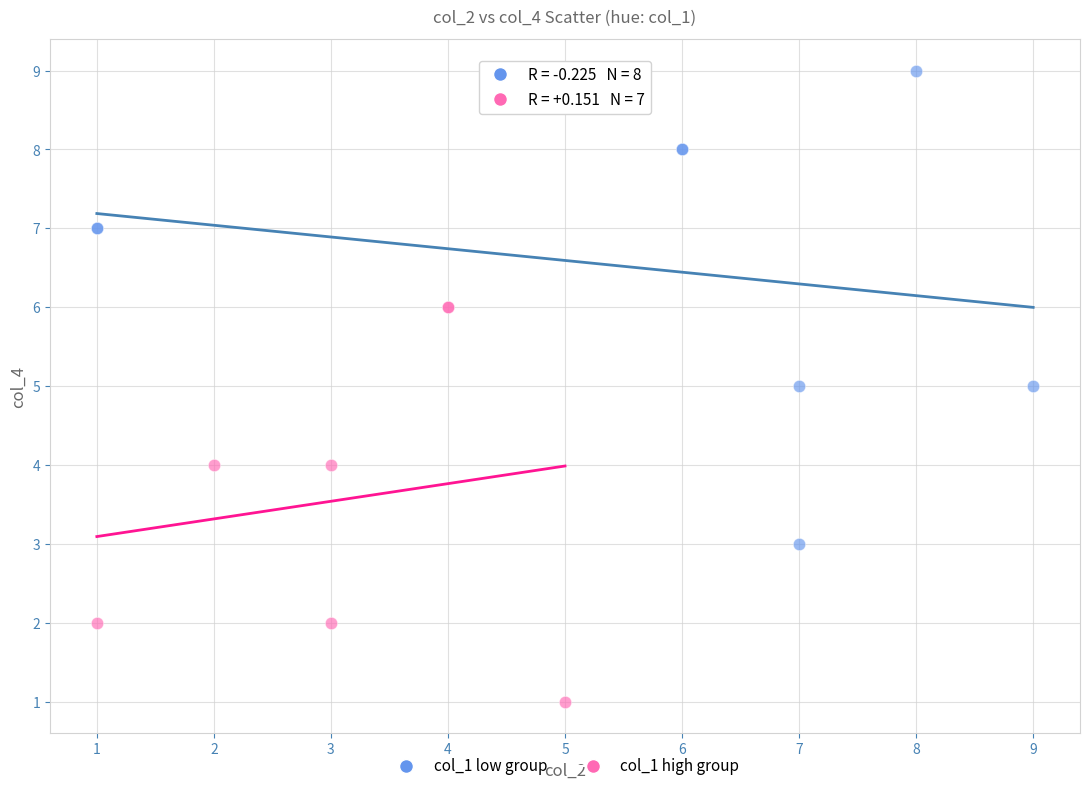

Which series has the largest Y range (max minus min)?

col_1 low group